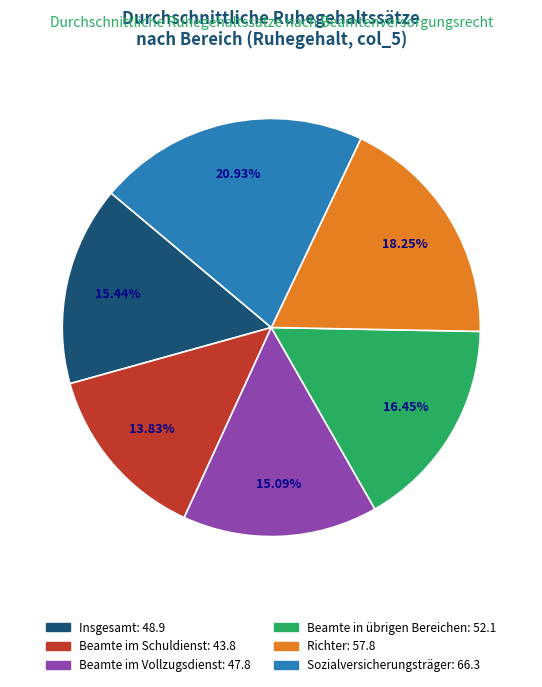

Between Beamte im Schuldienst and Beamte im Vollzugsdienst, which is larger?

Beamte im Vollzugsdienst